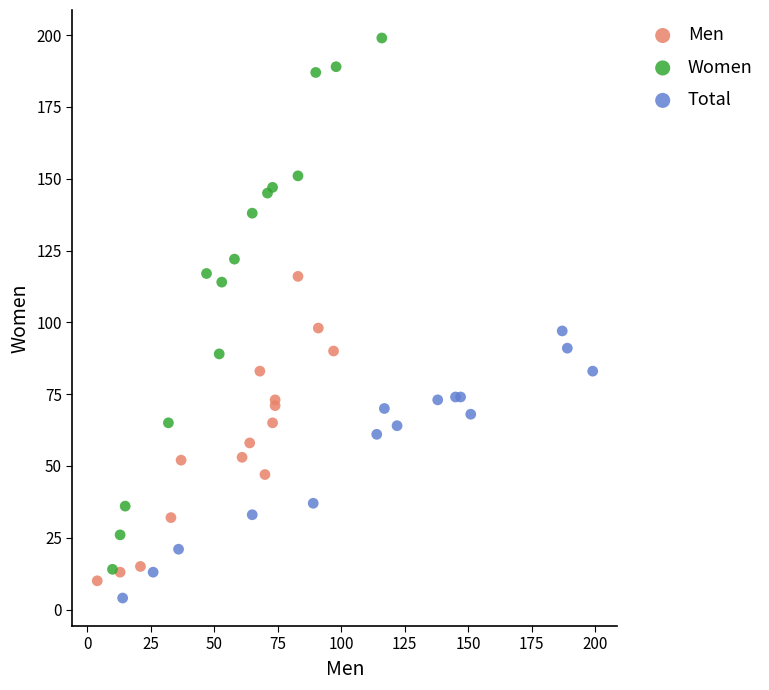

Which series contains the lowest Y value?

Total